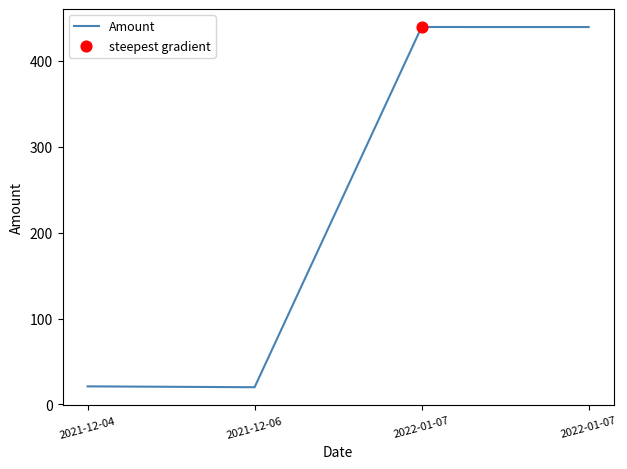

Which has a higher value, 2022-01-07 or 2021-12-06?

2022-01-07